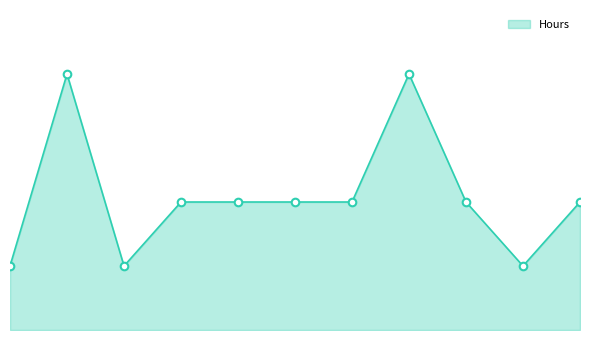

Which has a higher value, 2024/04/26 or 2024/04/25?

2024/04/26